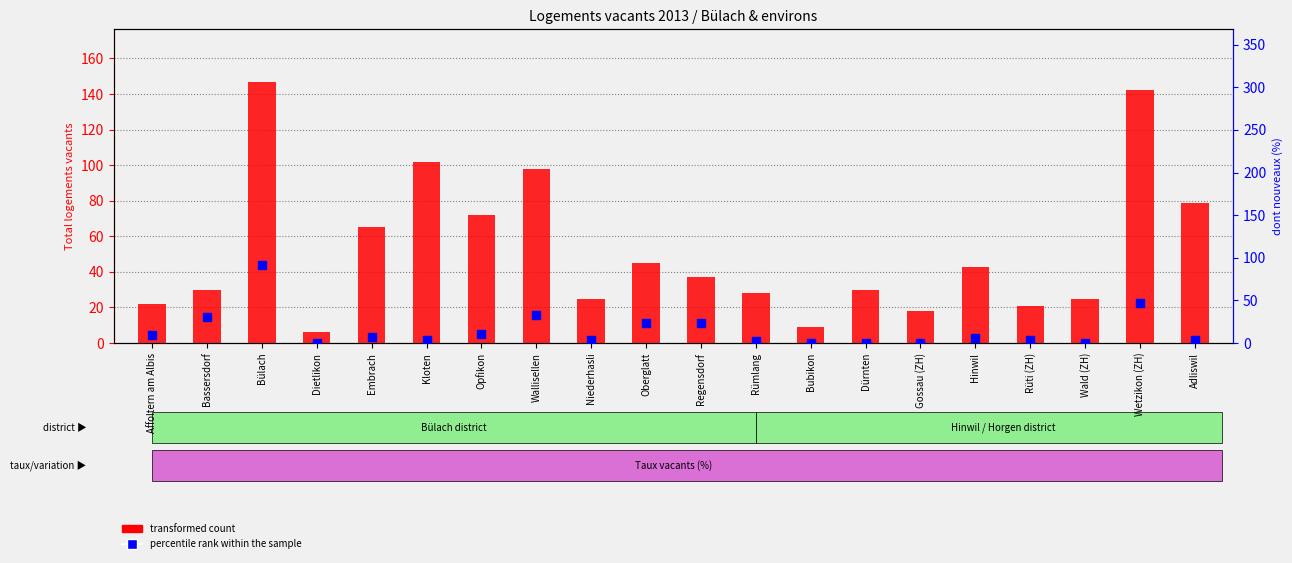

Which series reaches the minimum Y coordinate?

percentile rank within the sample